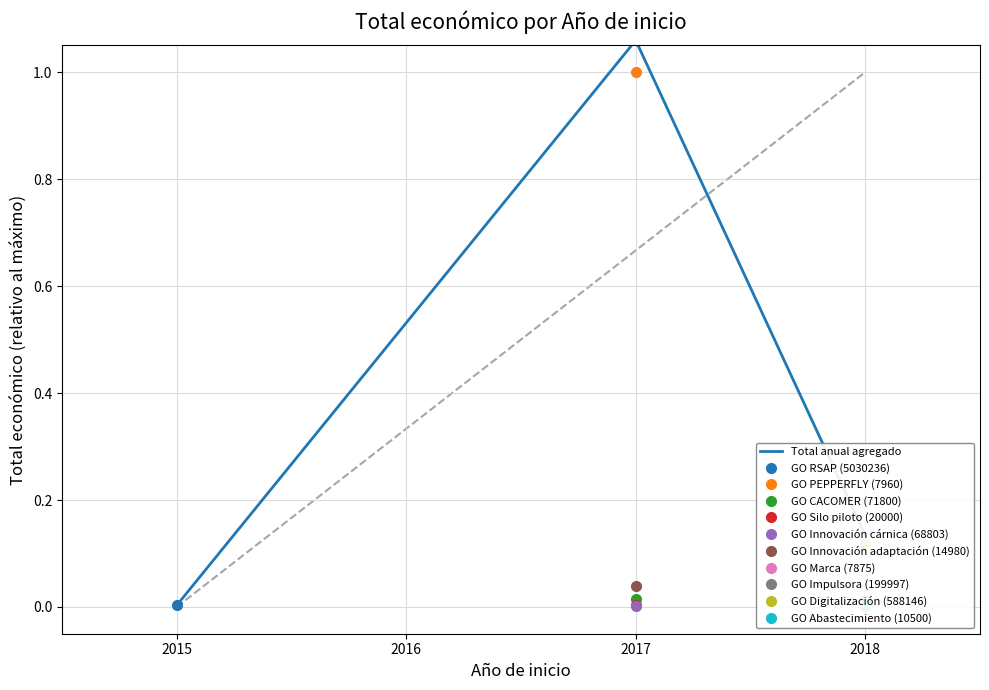

Reading left to right, what are all the values shown in this chart?

0.0	1.1	0.1